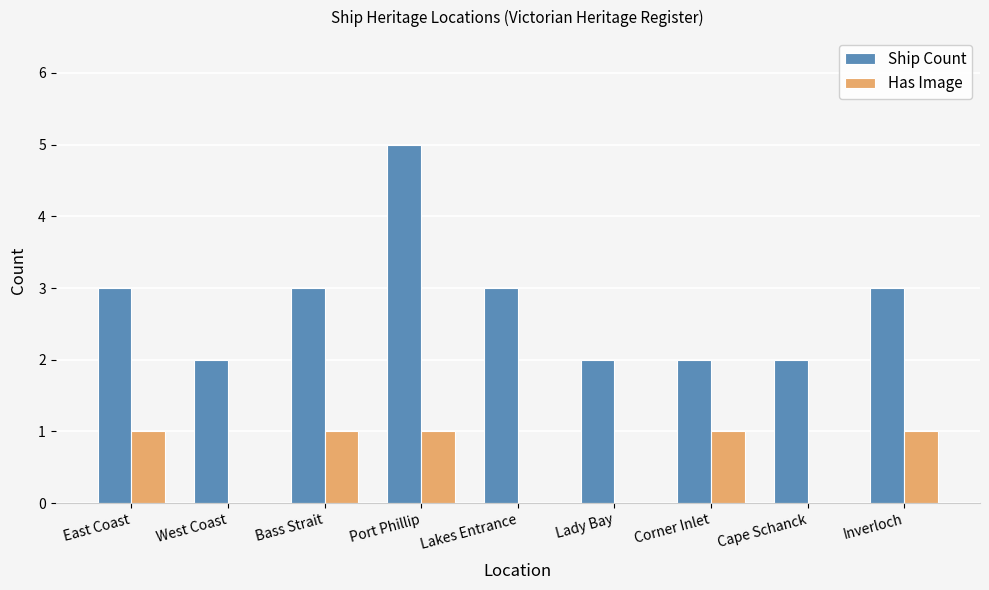

What is the sum of the Ship Count values at Cape Schanck and East Coast?

5